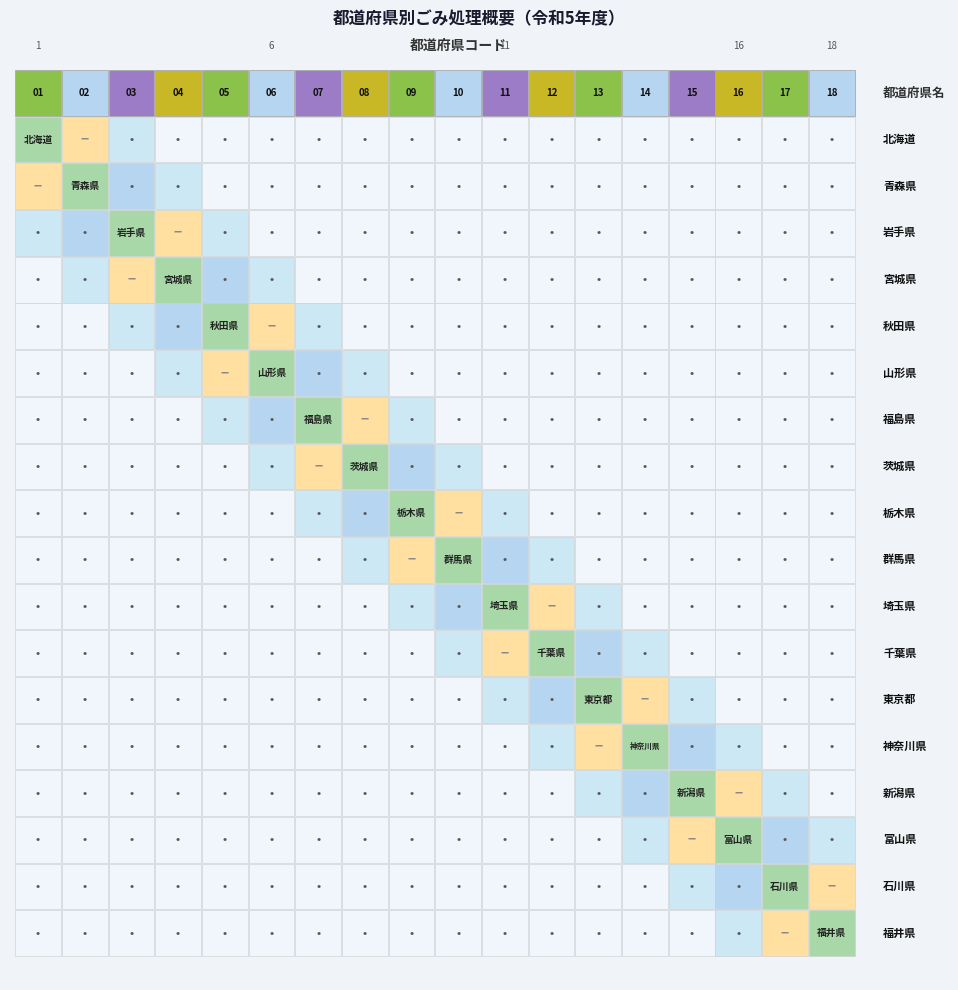

Which series has the largest total across all categories?

福井県